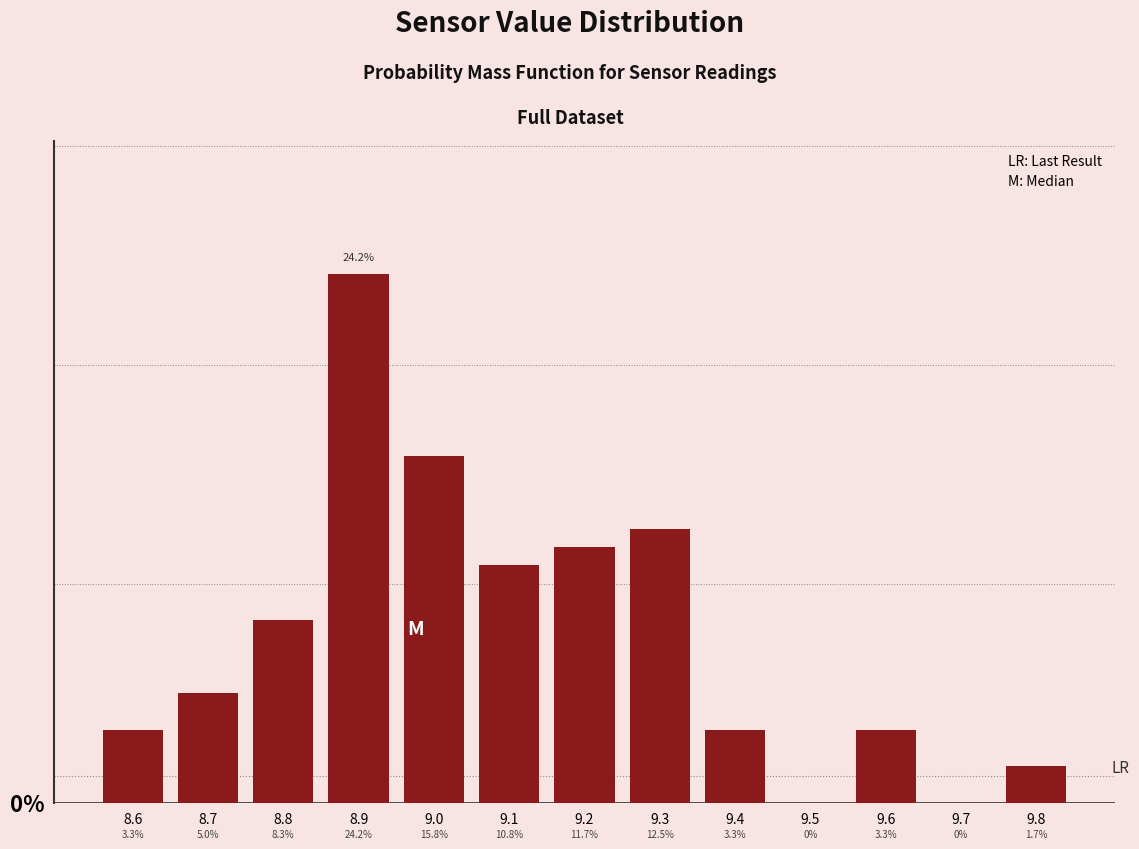

What is the height of the bar covering 8.95 to 9.05 on the x-axis?

15.8